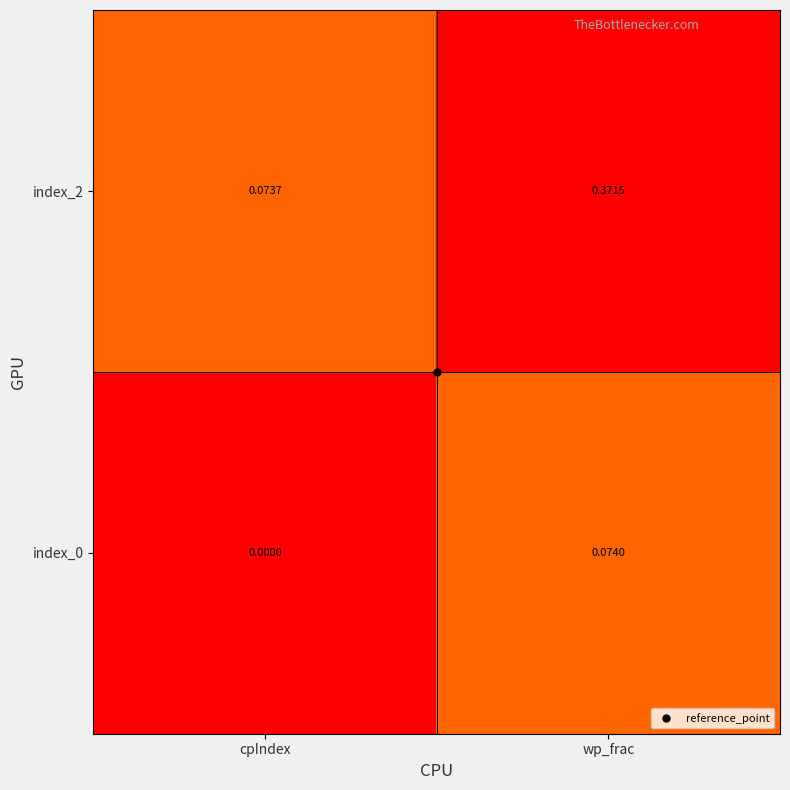

At which category is the sum across all series the highest?

wp_frac